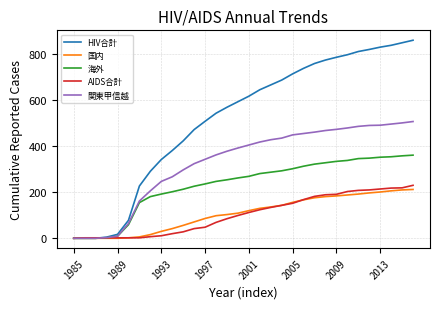

Which series has the widest spread of values?

HIV合計